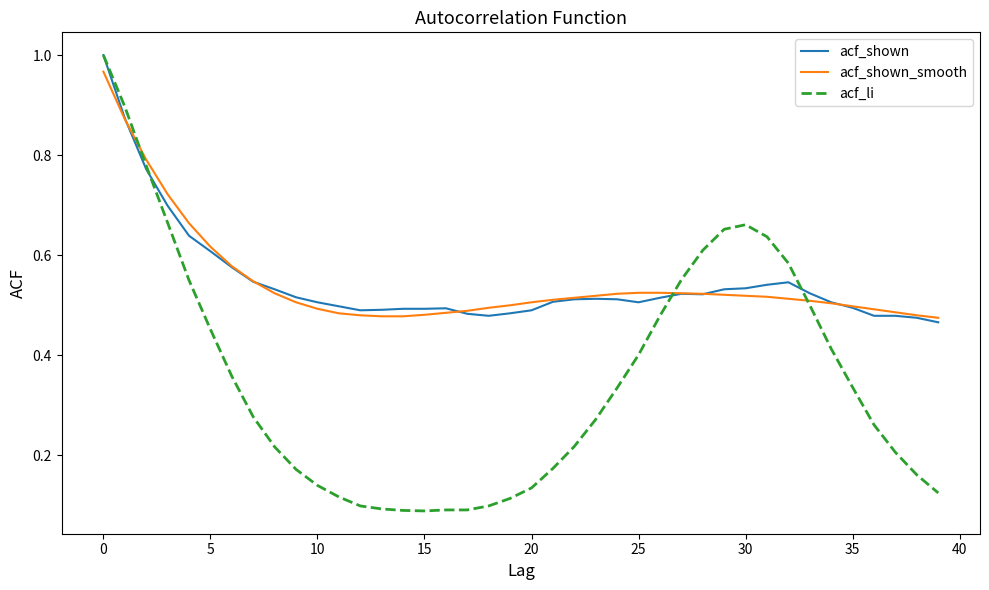

How many times do acf_shown_smooth and acf_li cross each other?

3